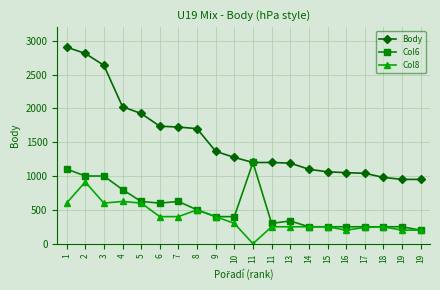

Reading left to right, extract all data points from this chart.

Body: 1=2904	2=2812	3=2636	4=2024	5=1924	6=1736	7=1724	8=1700	9=1365	10=1275	11=1200	11=1200	13=1191	14=1100	15=1062	16=1050	17=1040	18=980	19=950	19=950
Col6: 1=1104	2=1000	3=1000	4=800	5=624	6=600	7=624	8=500	9=400	10=400	11=1200	11=300	13=336	14=250	15=250	16=250	17=250	18=250	19=250	19=200
Col8: 1=600	2=912	3=600	4=624	5=600	6=400	7=400	8=500	9=400	10=300	11=0	11=250	13=250	14=250	15=250	16=200	17=240	18=250	19=200	19=200